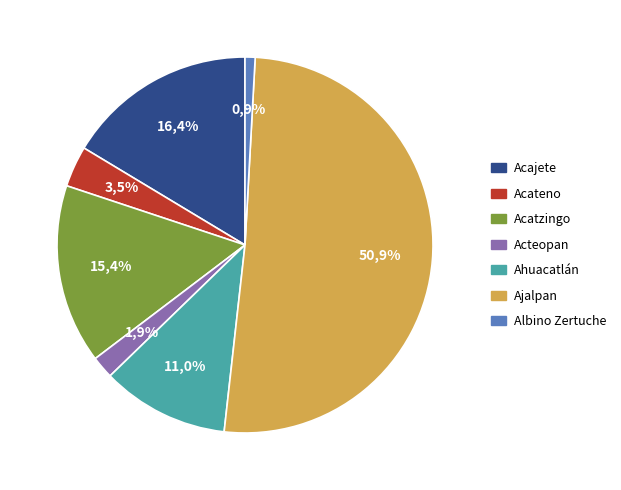

Which has a higher value, Acajete or Albino Zertuche?

Acajete